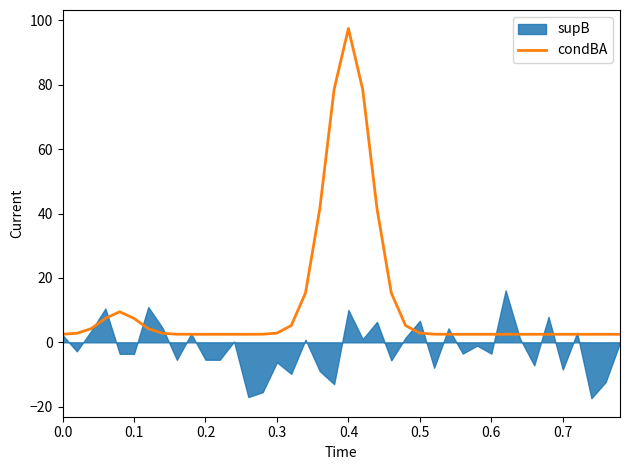

What is the highest value of the condBA series?

97.5